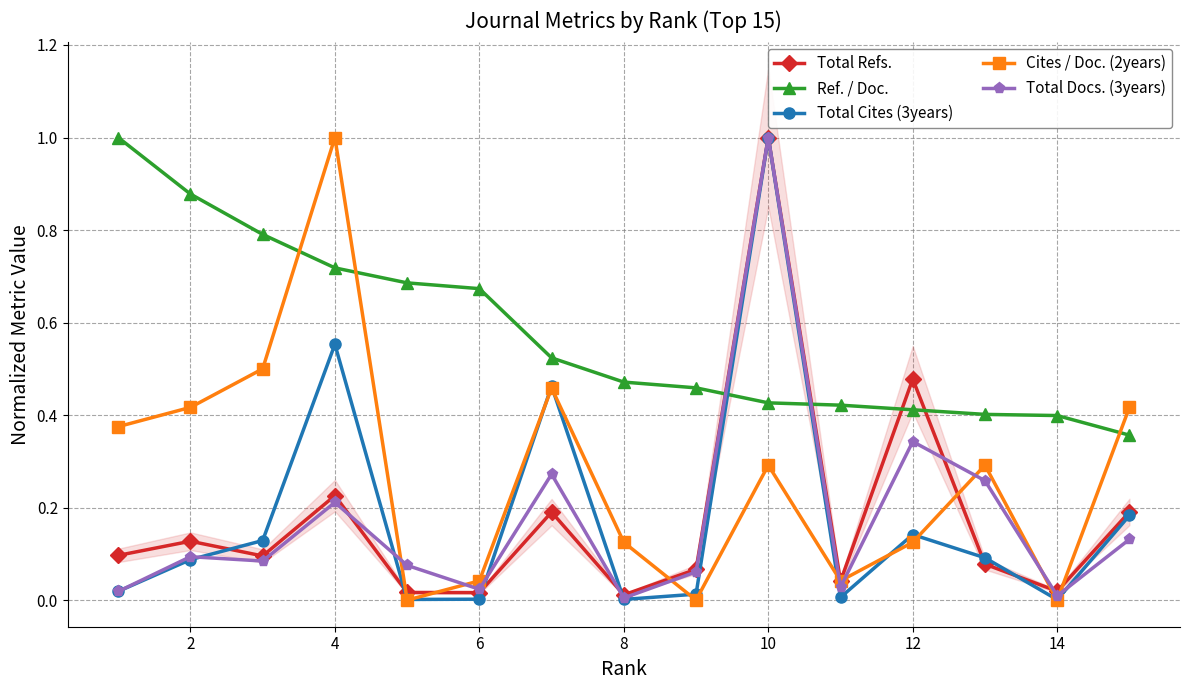

How many data points does each series have?

15